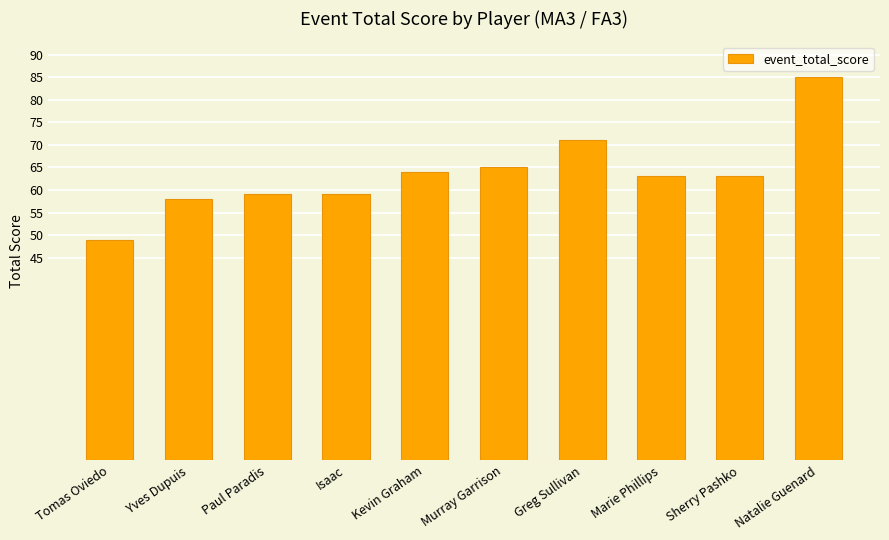

What is the approximate value at Tomas Oviedo, to the nearest 5?

50